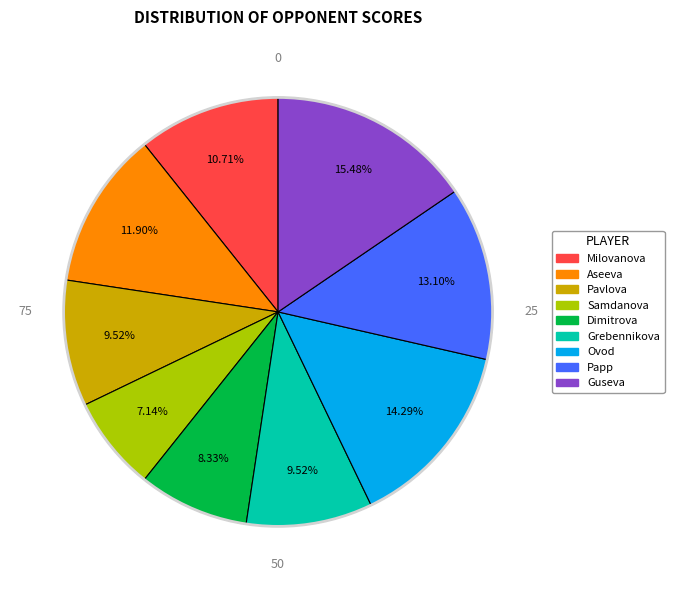

Is there a majority slice in this chart?

No